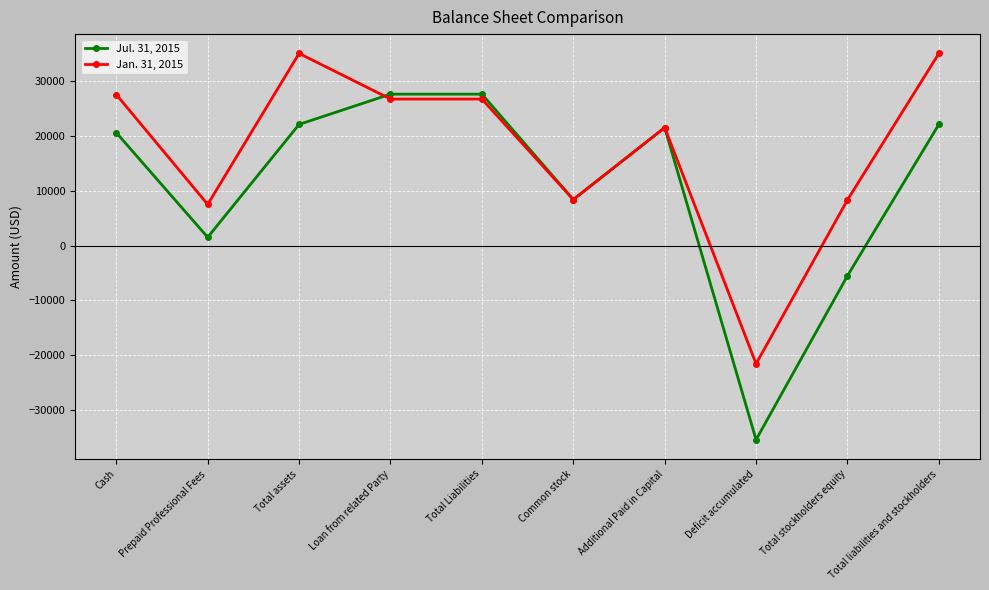

List the series in order of their overall mean, highest first.

Jan. 31, 2015, Jul. 31, 2015